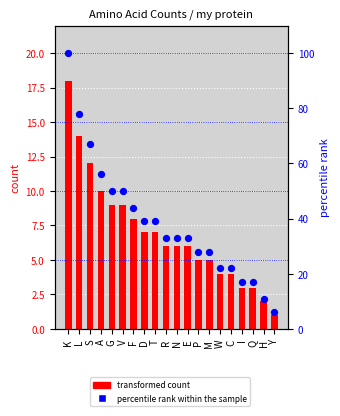

What are all the series names shown in the legend?

transformed count, percentile rank within the sample